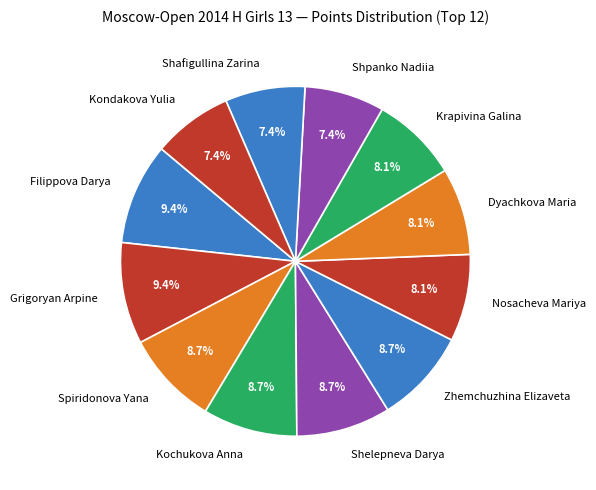

To the nearest percent, what is the difference between the Shelepneva Darya and Nosacheva Mariya slice percentages?

1%